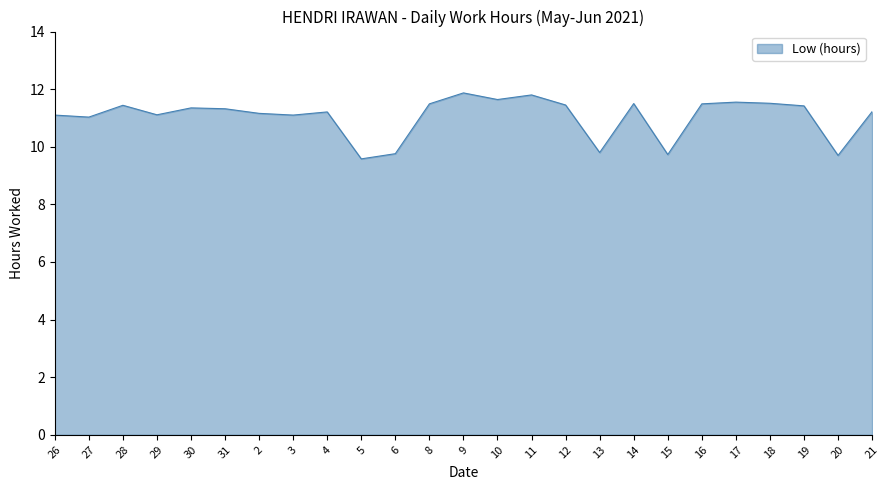

What is the change in value from 28 to 3?

-0.3